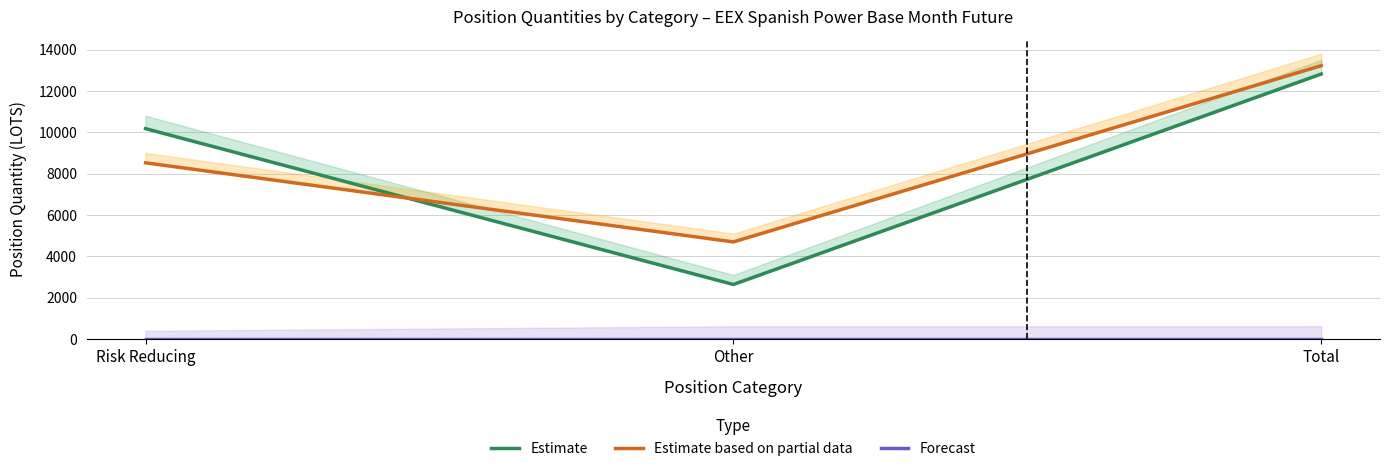

Is this an area chart (filled region under the line)?

No